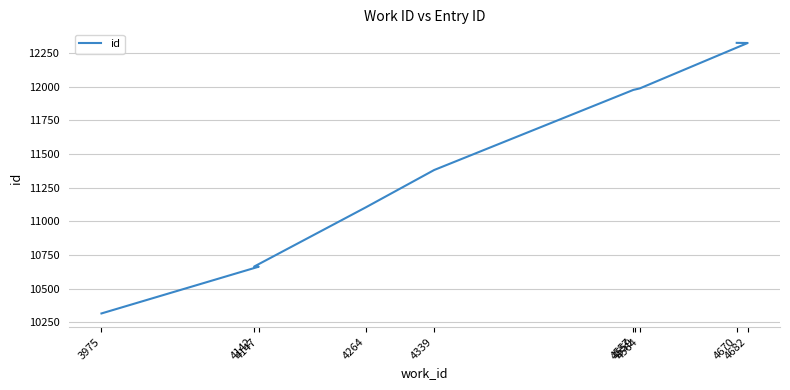

Which category has the lowest value across all series?

3975